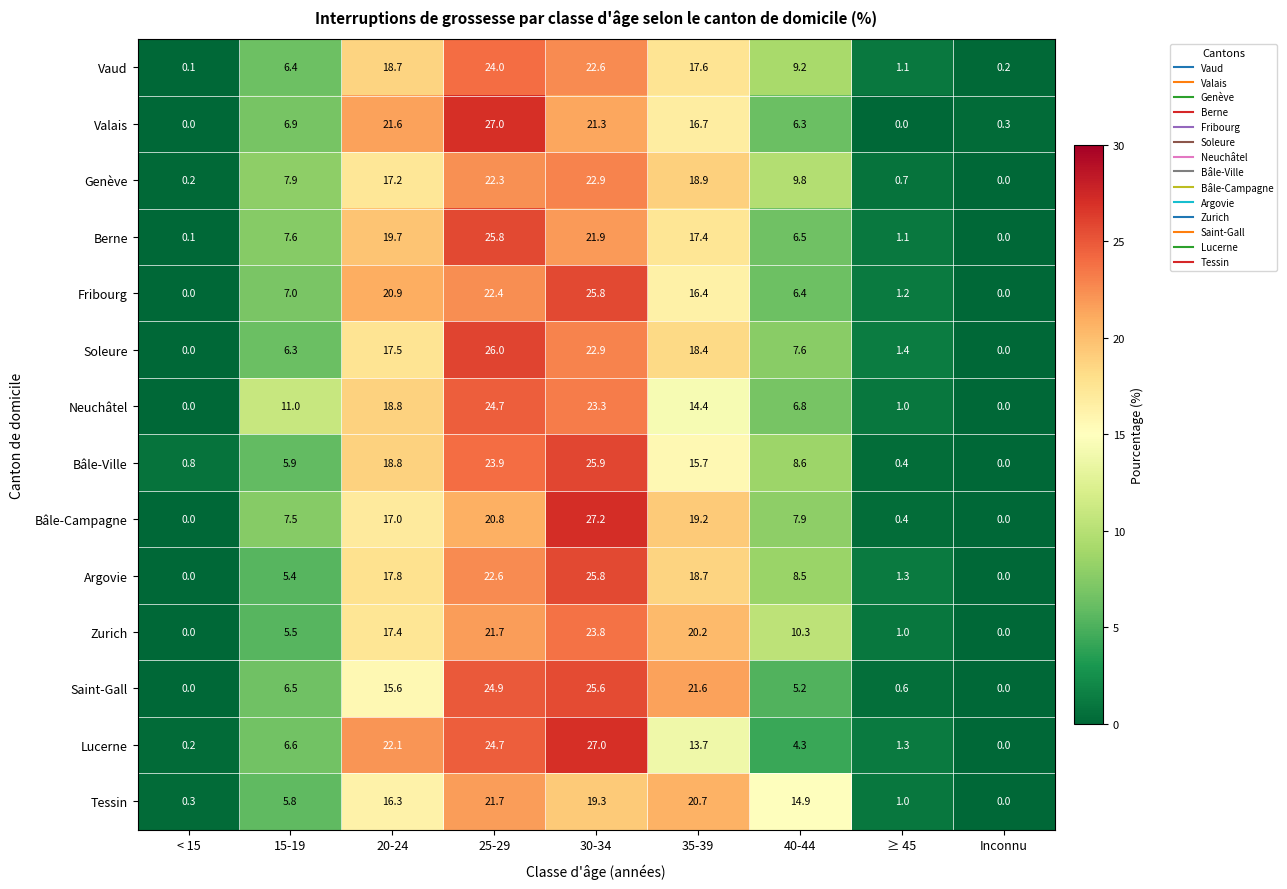

What is the total value across all series at Inconnu?

0.5